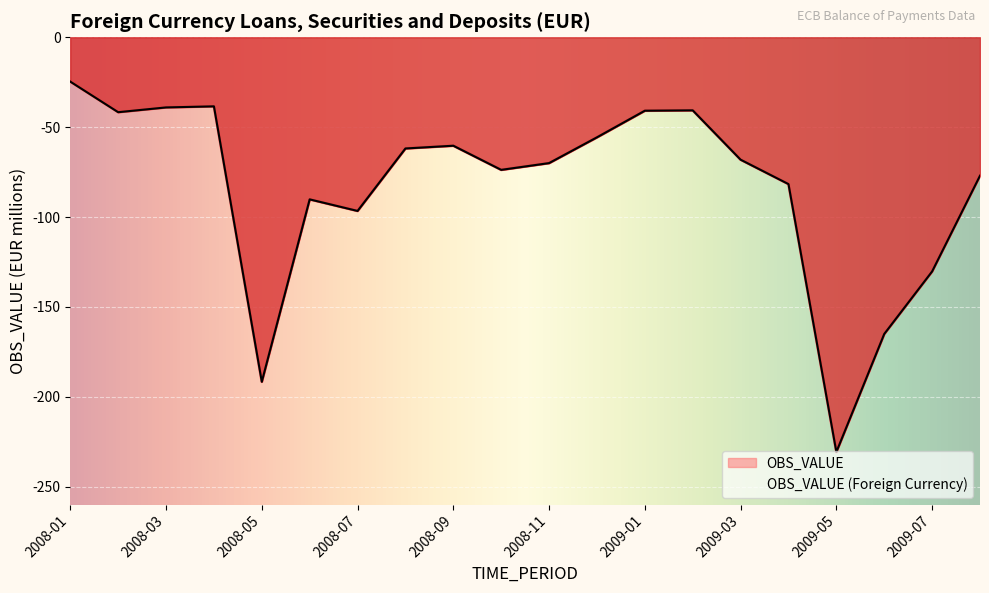

Reading left to right, what are all the values shown in this chart?

-24.7	-41.7	-39.0	-38.4	-191.7	-90.2	-96.6	-61.9	-60.3	-73.8	-70.0	-55.7	-40.9	-40.6	-68.1	-81.7	-230.7	-165.1	-130.3	-77.0